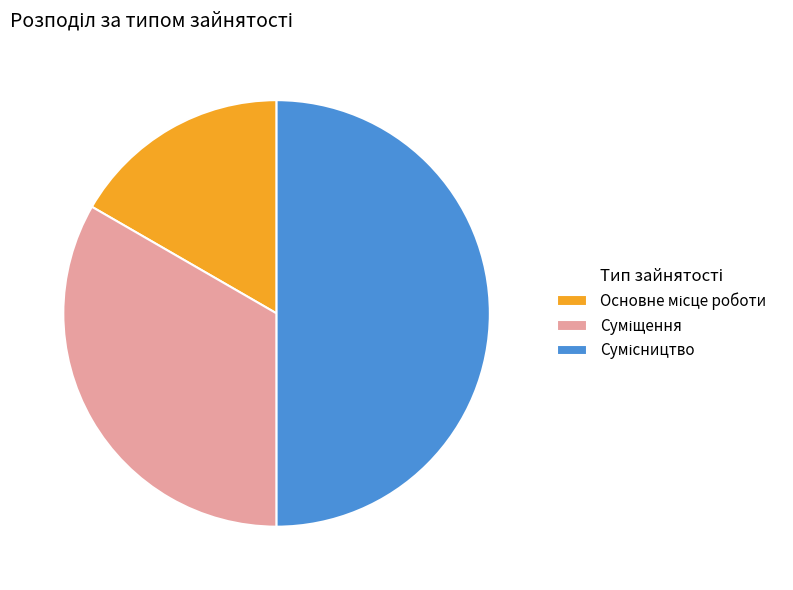

How many slices are in this pie chart?

3